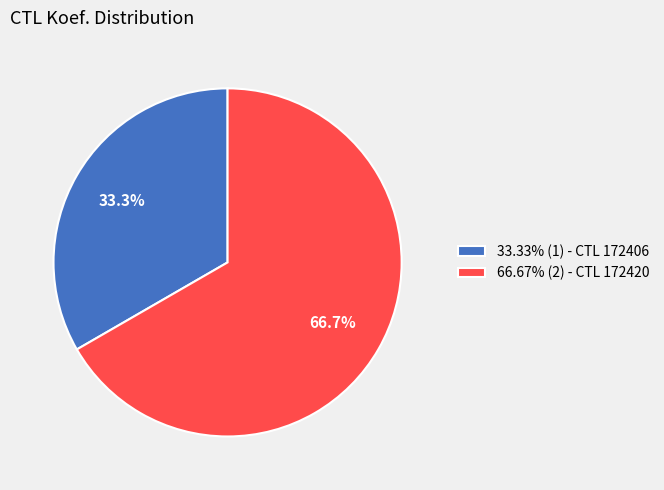

How much of the chart is everything except 33.33% (1) - CTL 172406?

66.7%